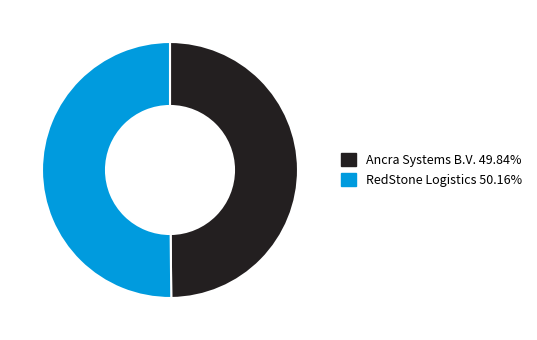

Approximately how many times larger is the value at Ancra Systems B.V. compared to RedStone Logistics?

1.0